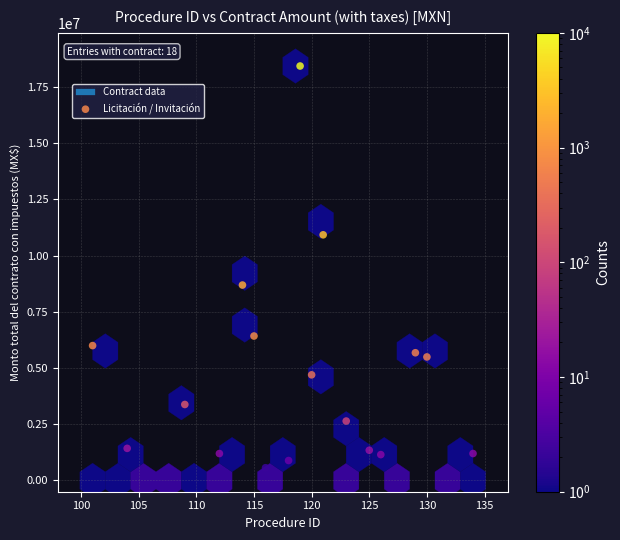

What Y value in the scatter plot is closest to 9212969?

8688400.0